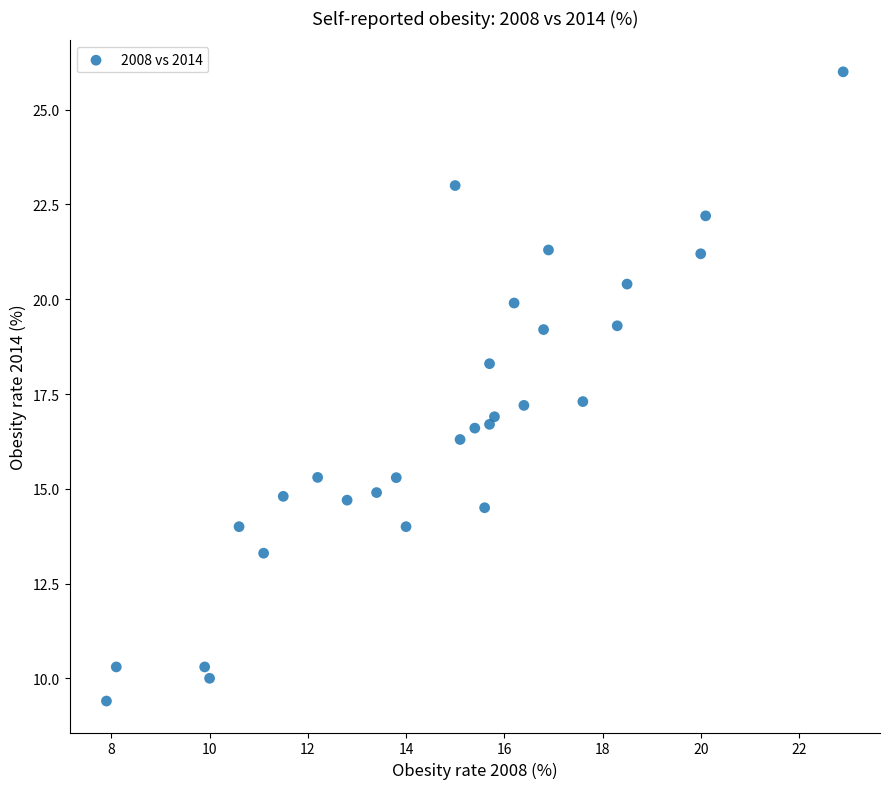

What is the range of X values (max minus min)?

15.0